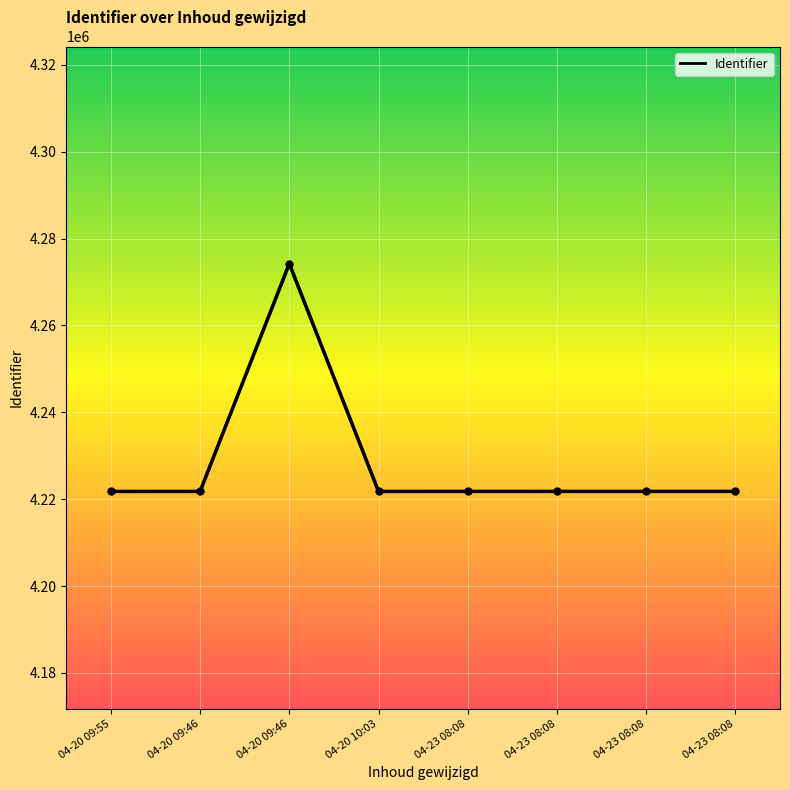

The chart shows a value of 5566281 at 04-20 09:46. True or false?

False